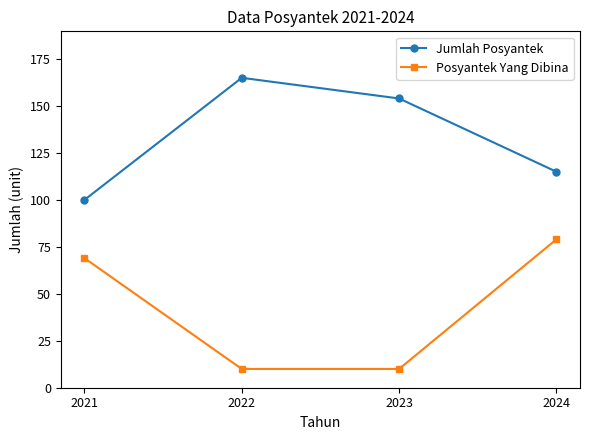

Does the chart have visible grid lines?

No